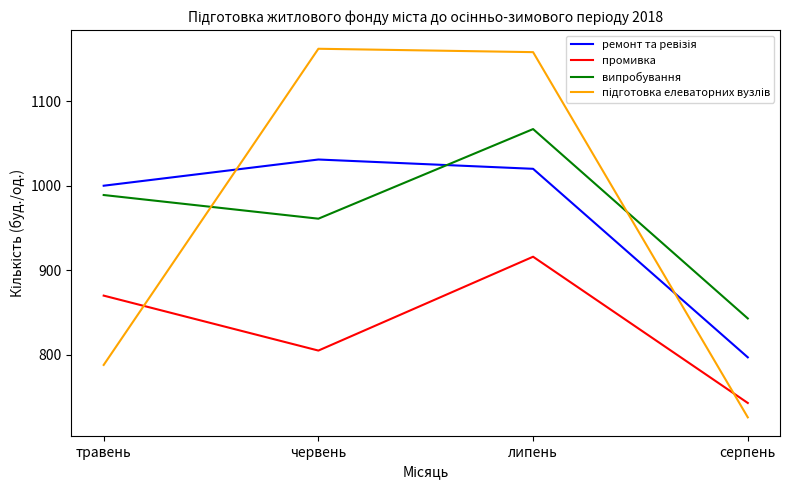

At which category does випробування reach its first local valley?

червень